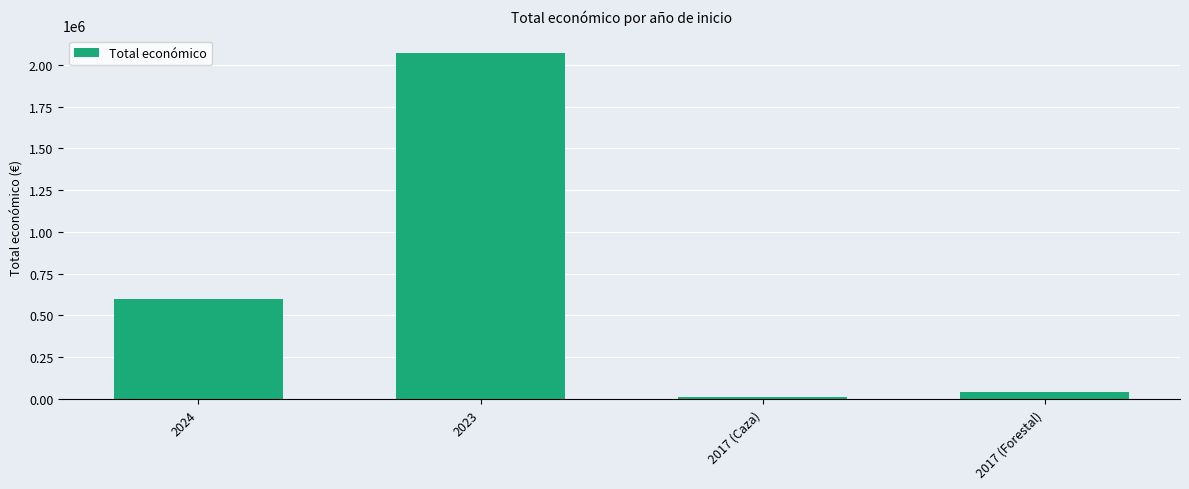

What is the value of the 4th bar from the left?

40814